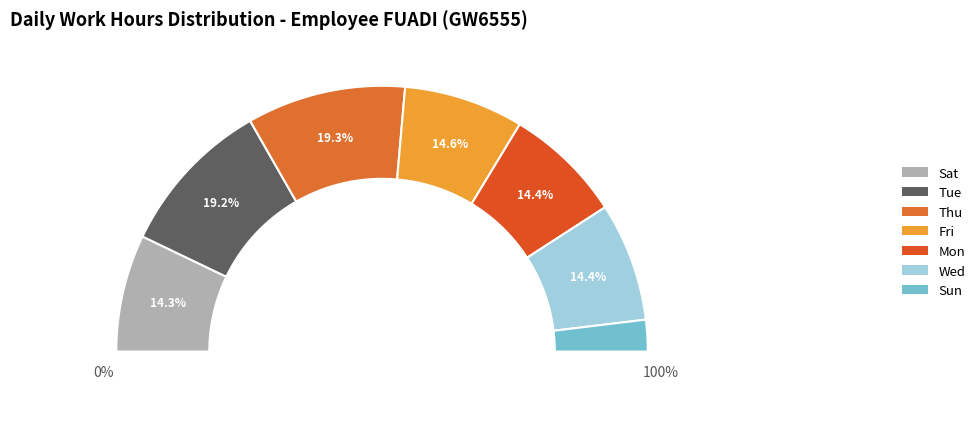

True or false: Thu (2) accounts for 1% of the total.

False